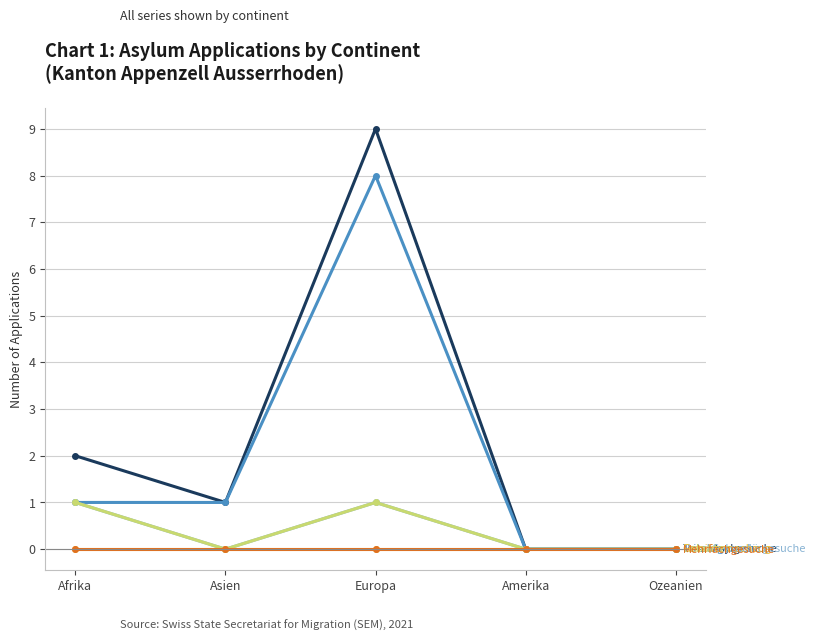

How many lines are shown in the chart?

6